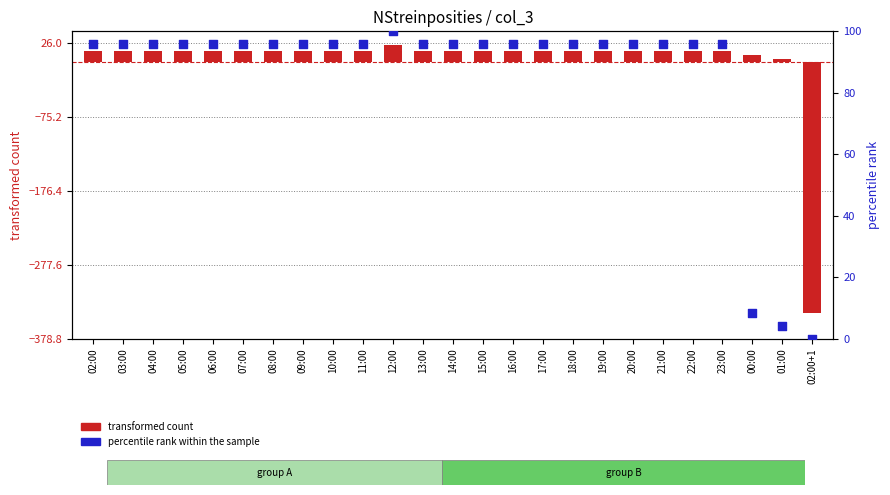

What are all the series names shown in the legend?

transformed count, percentile rank within the sample